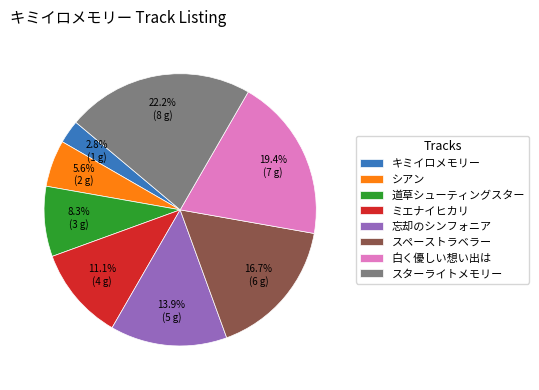

Rank the categories by value from highest to lowest.

スターライトメモリー, 白く優しい想い出は, スペーストラベラー, 忘却のシンフォニア, ミエナイヒカリ, 道草シューティングスター, シアン, キミイロメモリー